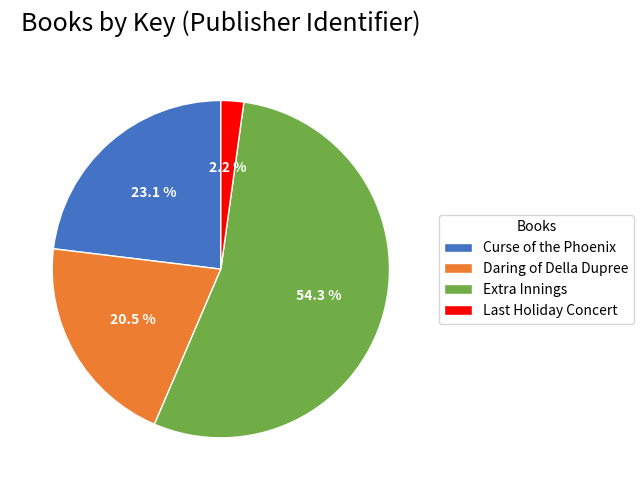

To the nearest percent, what is the difference between the largest and smallest slice percentages?

52%